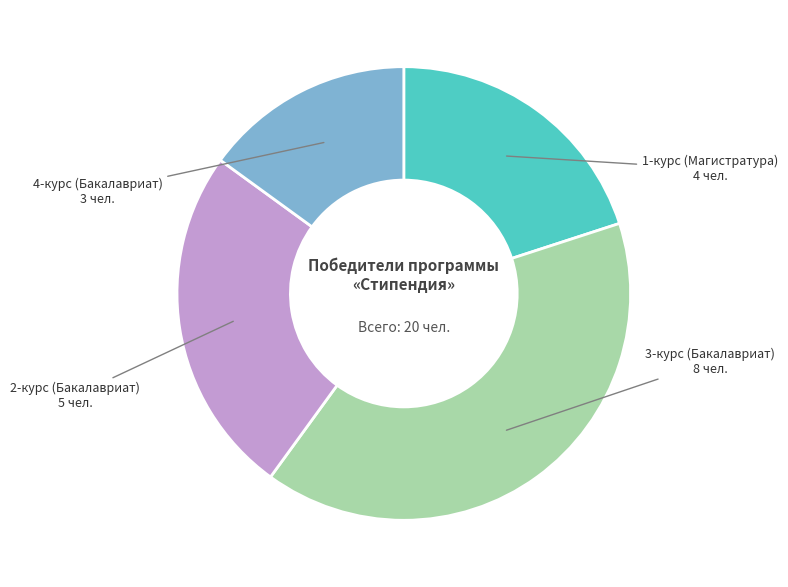

Is there a majority slice in this chart?

No